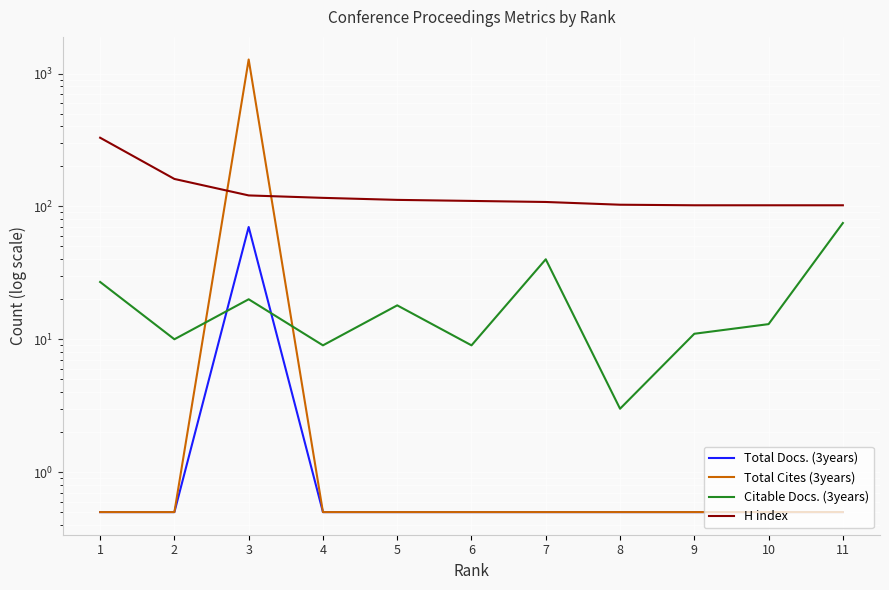

Where is Total Docs. (3years) nearest to the value 35?

1